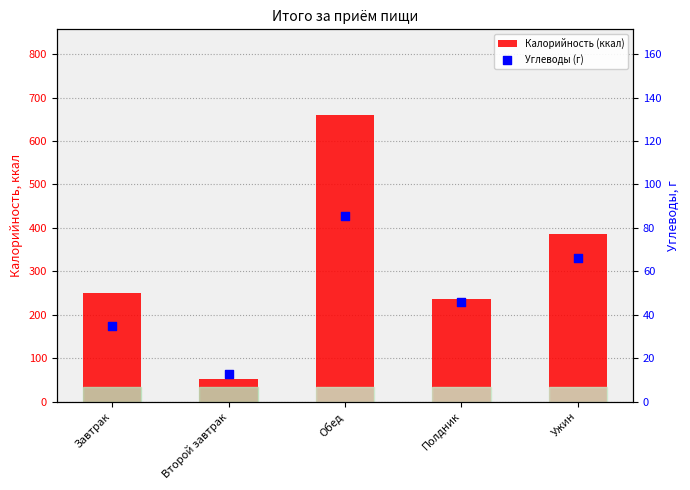

Which series reaches the maximum Y coordinate?

Калорийность (ккал)